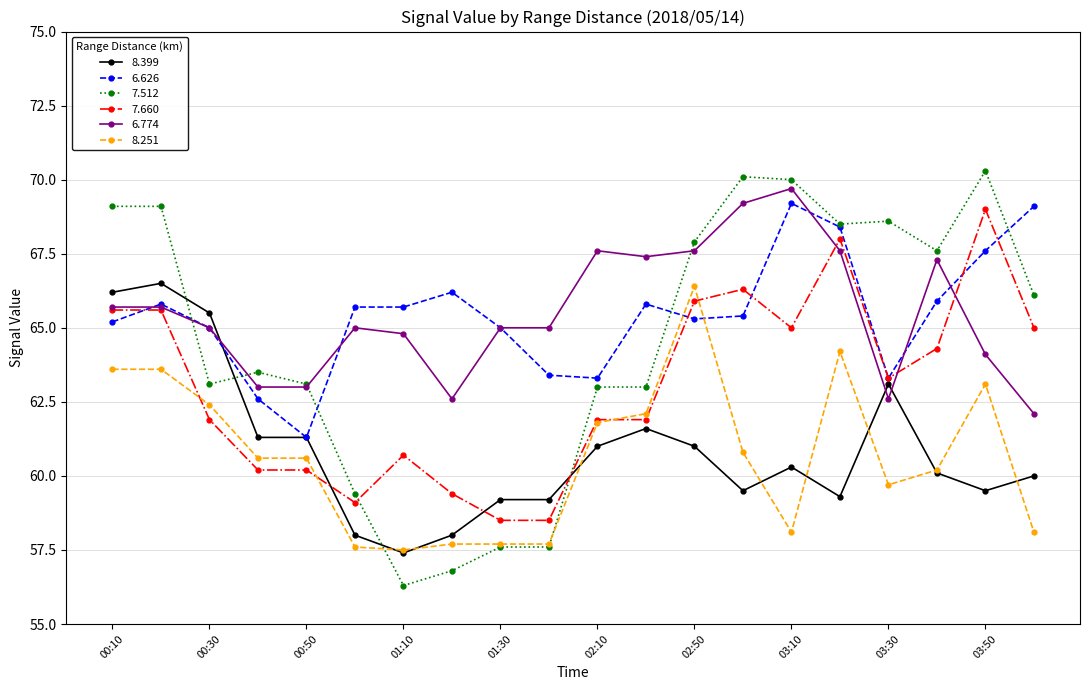

Which series has the largest range (max minus min)?

7.512